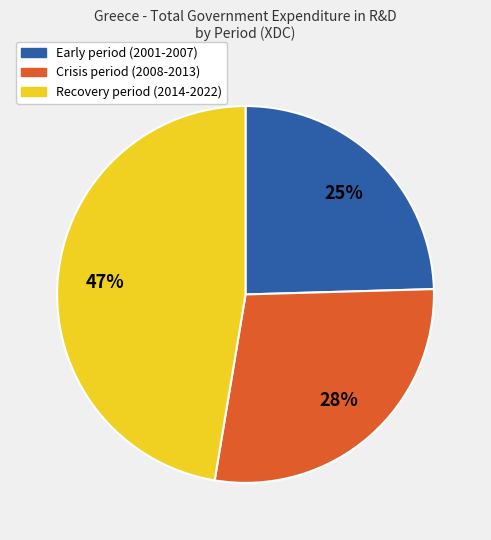

What is the largest slice in the pie chart?

Recovery period (2014-2022)